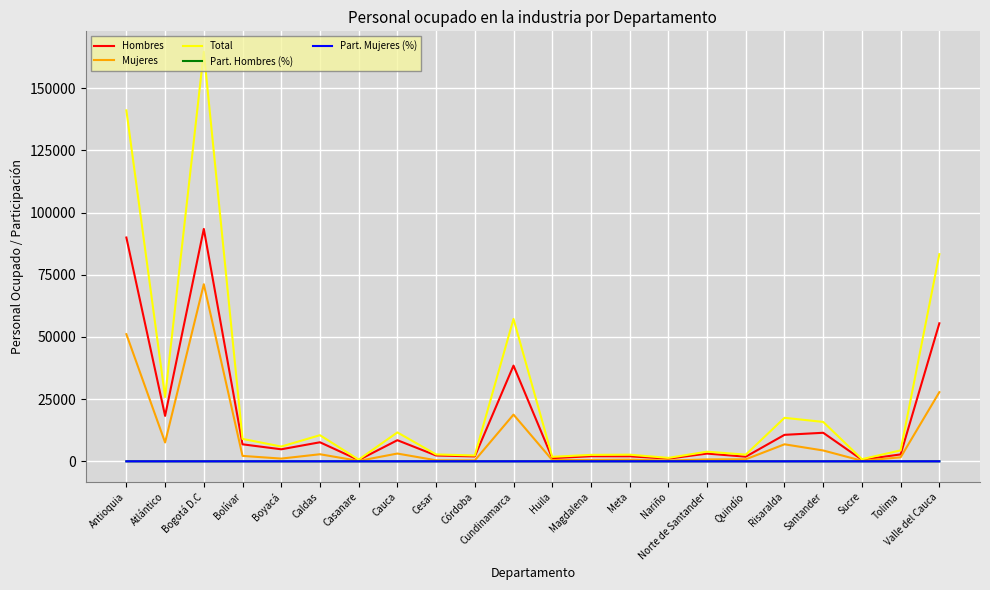

At which category is the sum across all series the highest?

Bogotá D.C